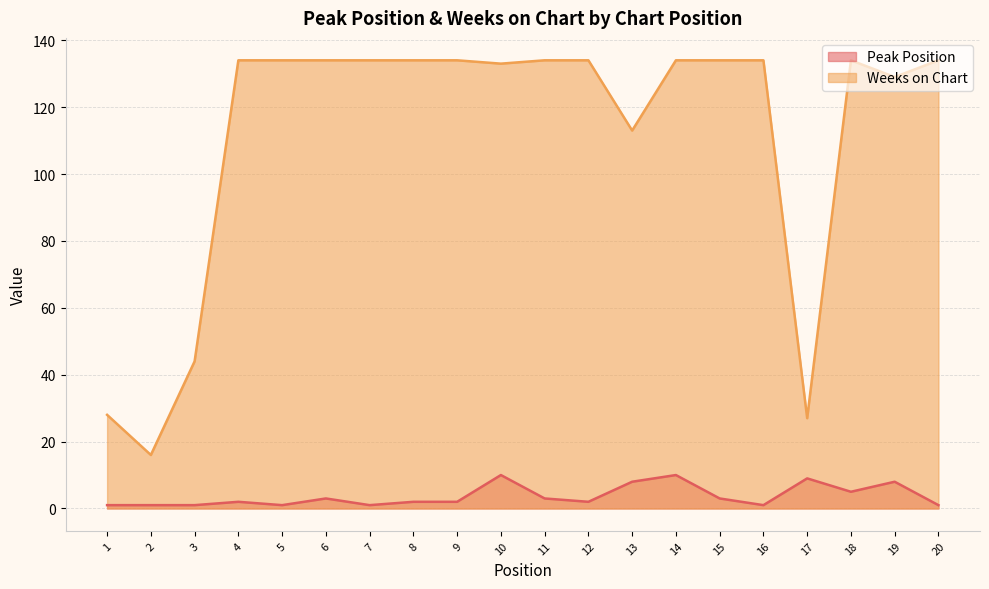

Reading left to right, what are all the values shown in this chart?

Peak Position: 1	1	1	2	1	3	1	2	2	10	3	2	8	10	3	1	9	5	8	1
Weeks on Chart: 28	16	44	134	134	134	134	134	134	133	134	134	113	134	134	134	27	134	129	134